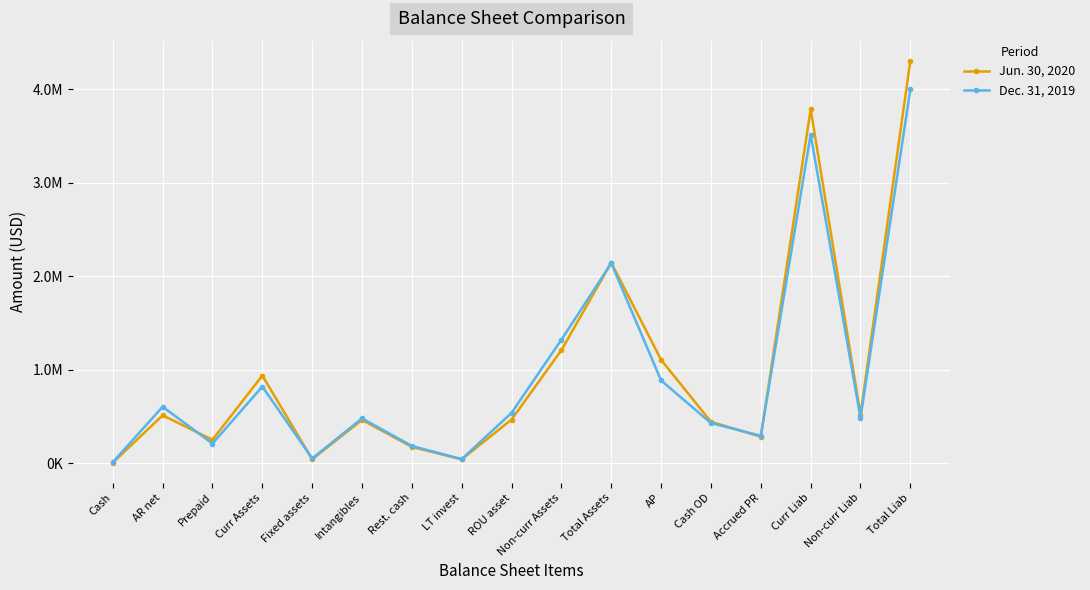

What is the difference between the Jun. 30, 2020 values at AP and LT invest?

1065201